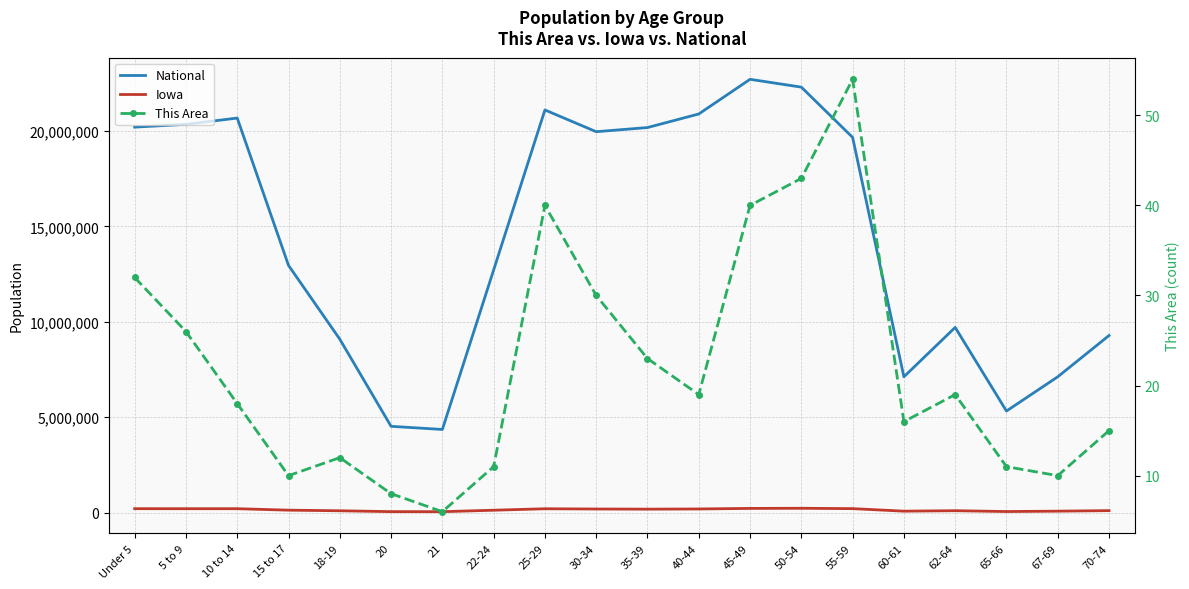

True or false: Iowa has a value of 47227 at 20.

True